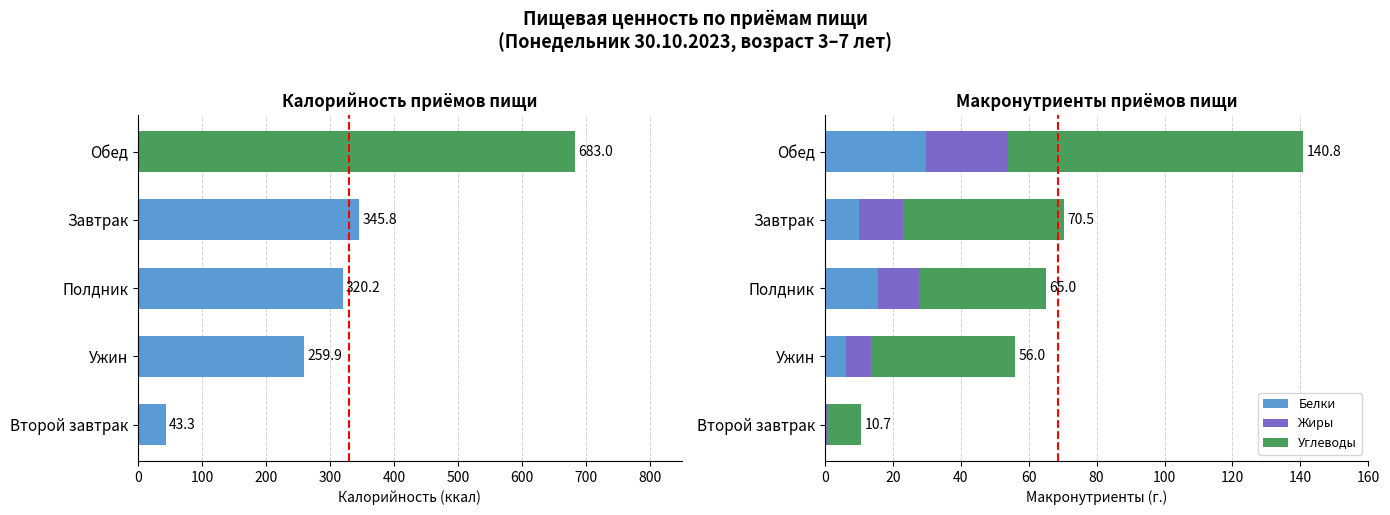

At which label does Белки reach its peak?

Обед